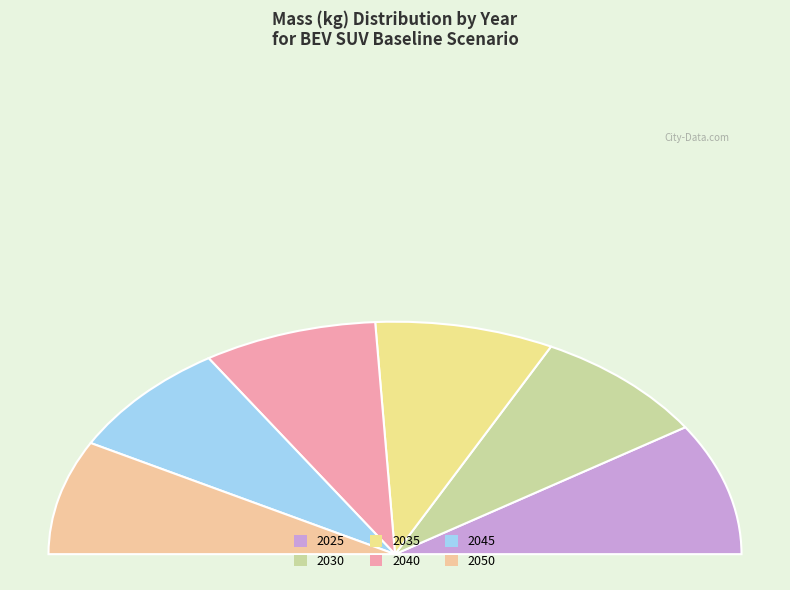

What is the ratio of the value at 2050 to the value at 2045?

1.0